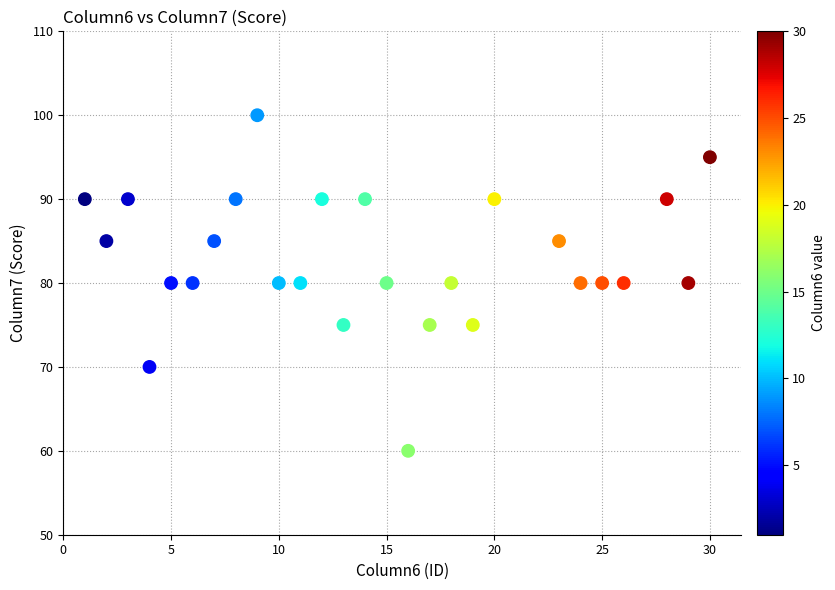

What is the range of Y values (max minus min)?

40